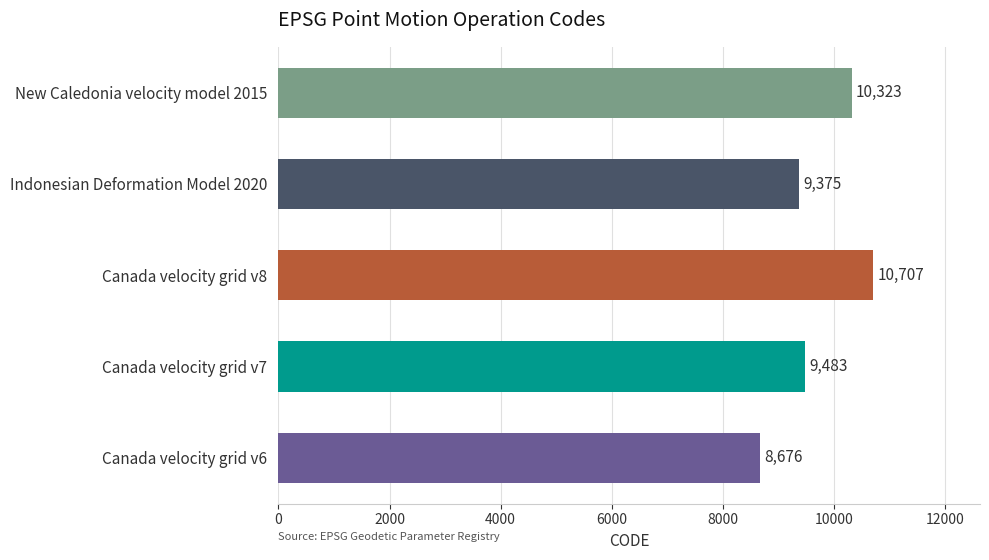

Rank the categories by value from highest to lowest.

Canada velocity grid v8, New Caledonia velocity model 2015, Canada velocity grid v7, Indonesian Deformation Model 2020, Canada velocity grid v6